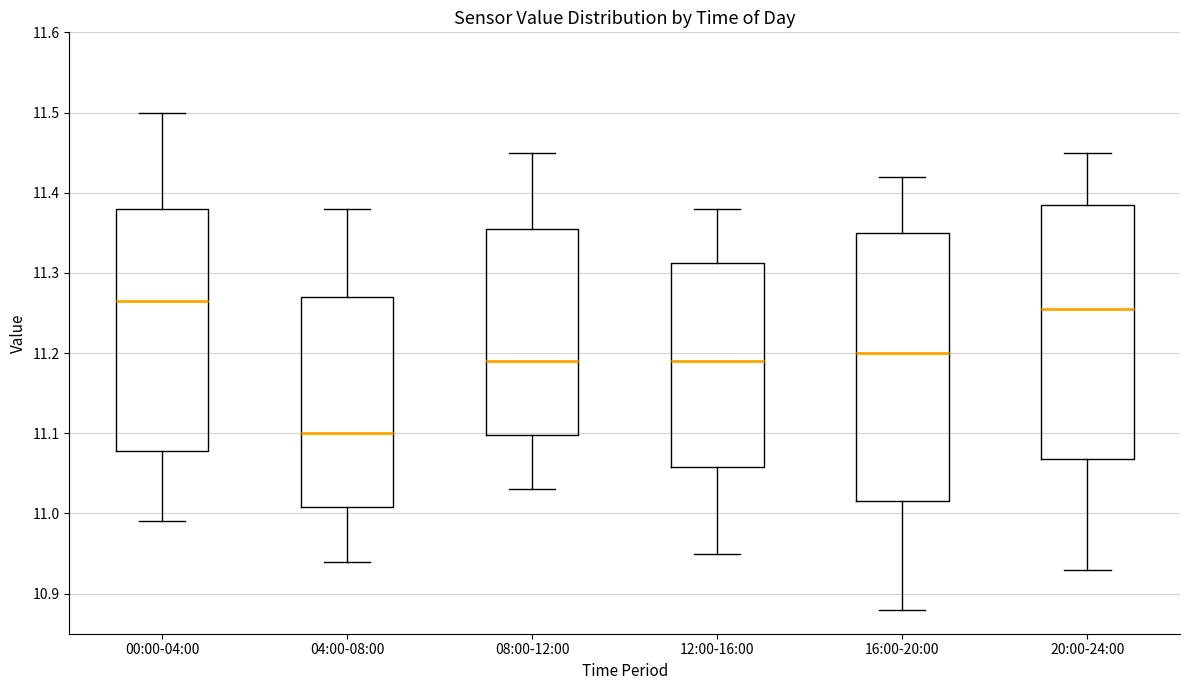

Reading left to right, read every box against the y-axis: the position of its median line, the range the box covers, and the ends of its whiskers. The values are not printed on the chart, so give them approximately, as read against the axis.

00:00-04:00: median 11.27, box 11.08 to 11.38, whiskers 10.99 to 11.50
04:00-08:00: median 11.10, box 11.01 to 11.27, whiskers 10.94 to 11.38
08:00-12:00: median 11.19, box 11.10 to 11.36, whiskers 11.03 to 11.45
12:00-16:00: median 11.19, box 11.06 to 11.31, whiskers 10.95 to 11.38
16:00-20:00: median 11.20, box 11.02 to 11.35, whiskers 10.88 to 11.42
20:00-24:00: median 11.26, box 11.07 to 11.39, whiskers 10.93 to 11.45